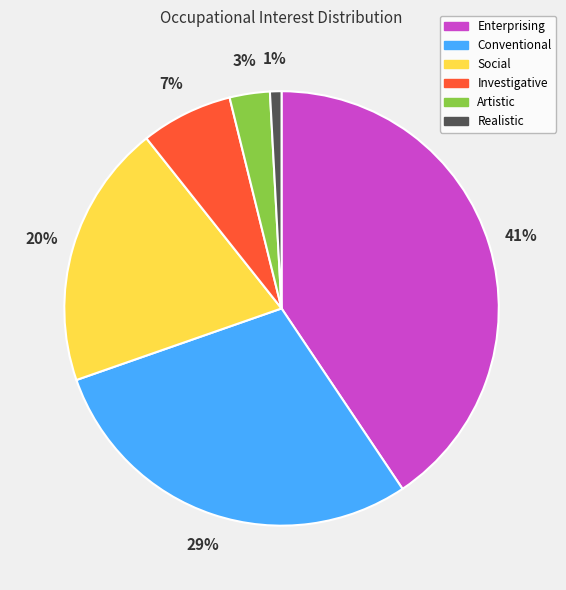

Does Conventional represent more than half of the total?

No